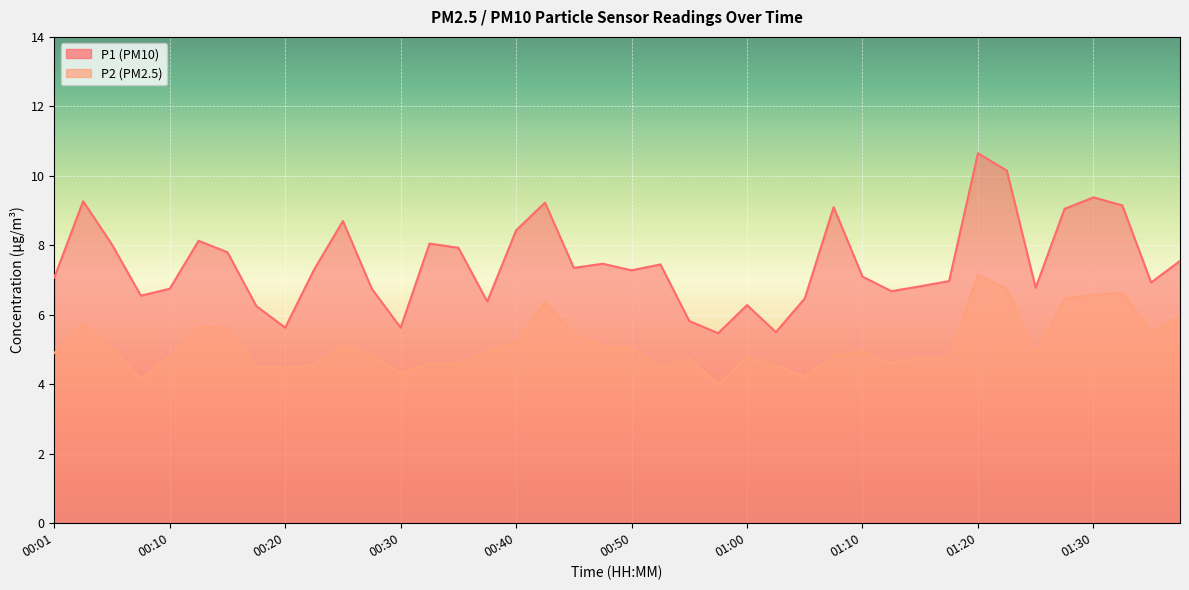

Read the P2 value at 00:43.

6.4